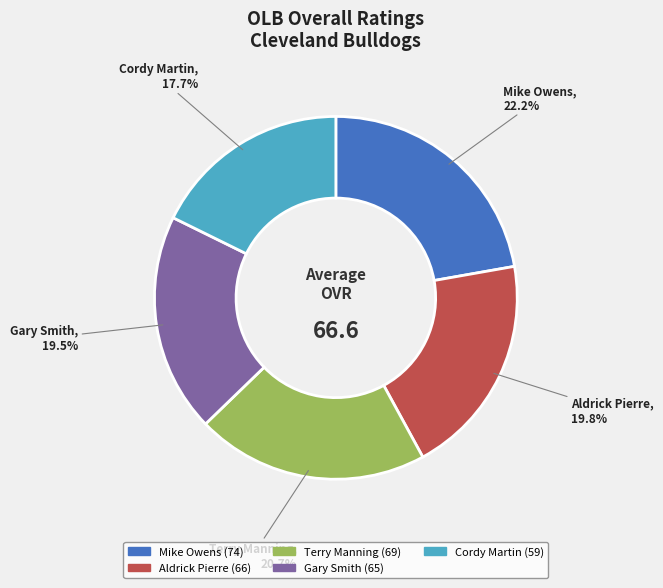

Which has a higher value, Gary Smith or Mike Owens?

Mike Owens